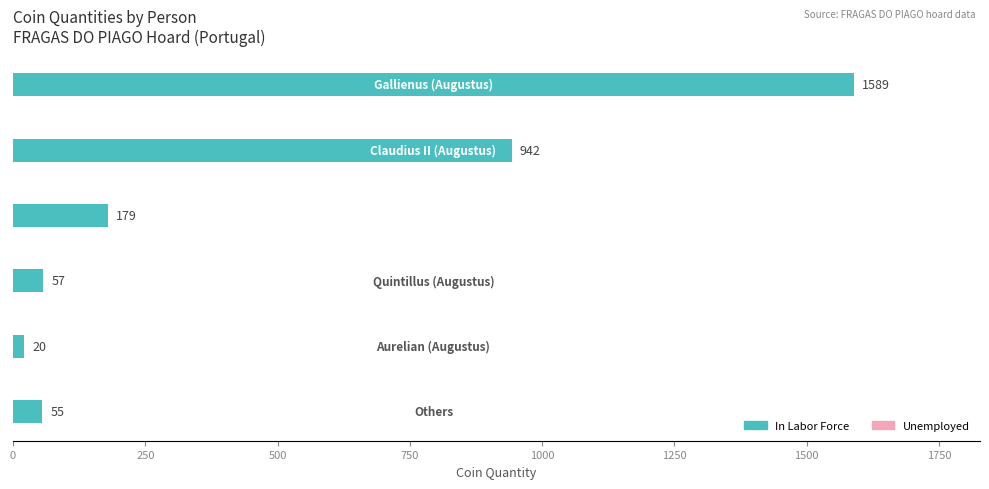

What is the average value?

474